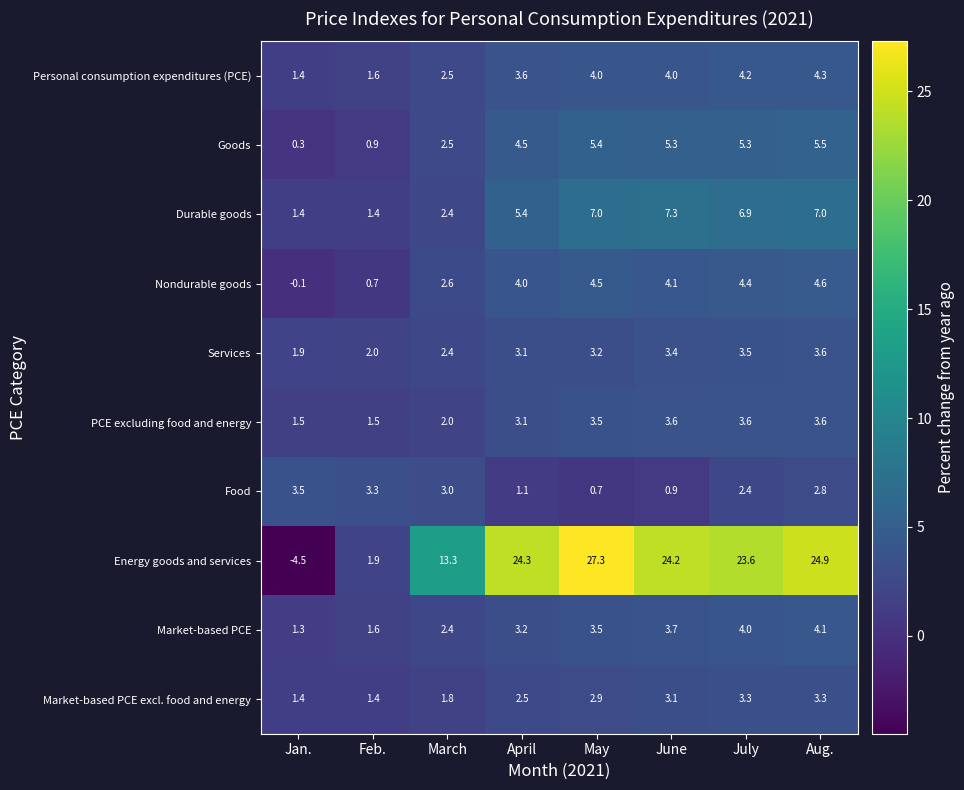

How many positive values does the Energy goods and services series have?

7